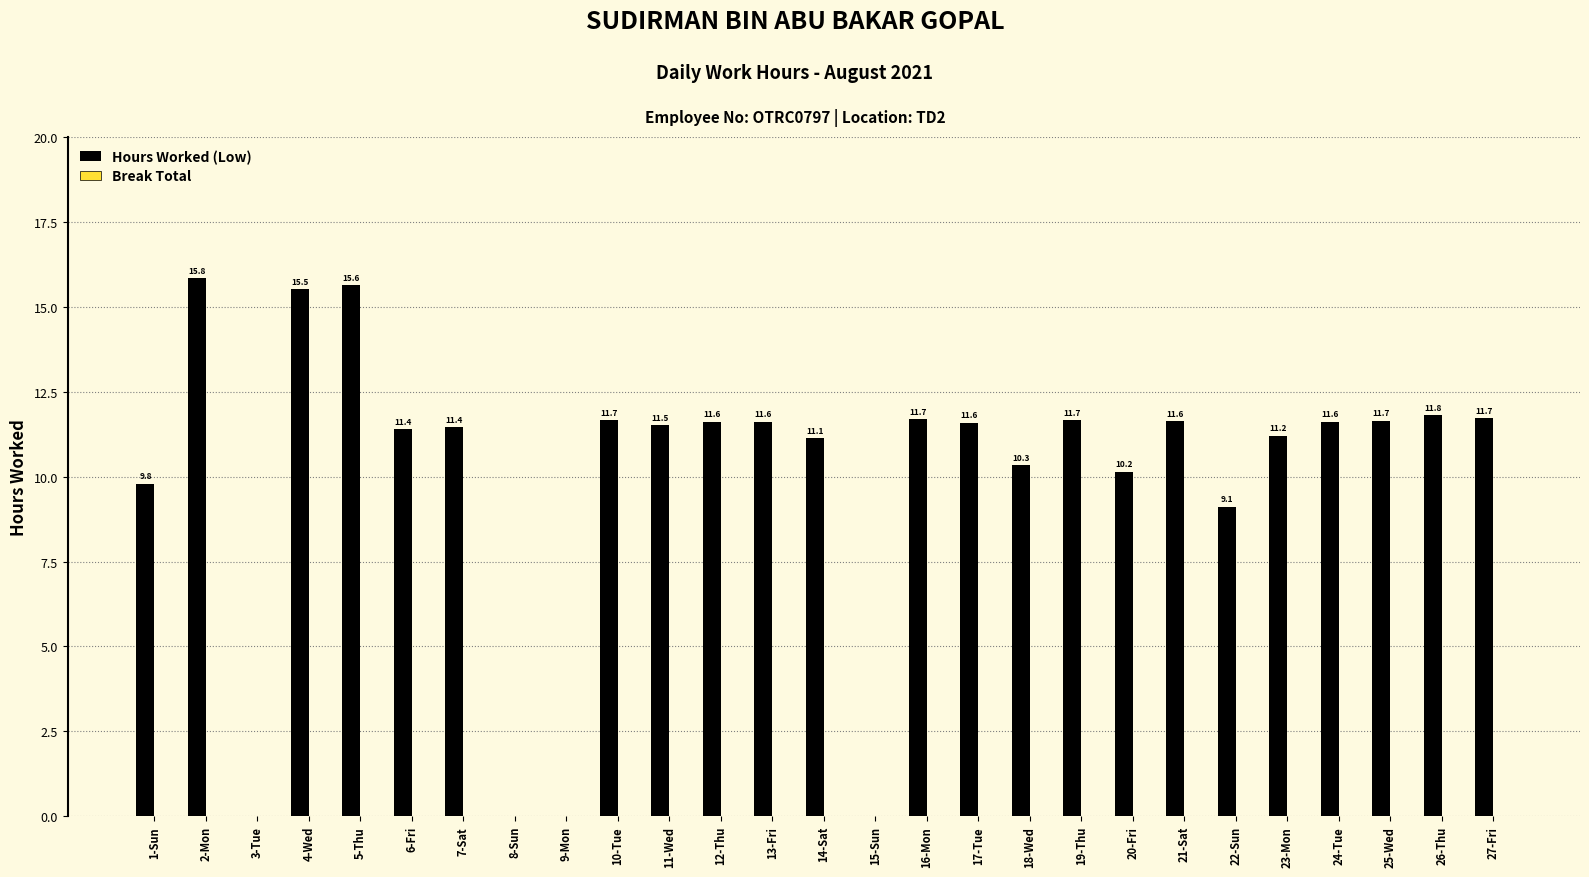

What is the sum of the values at 21-Sat and 19-Thu?

23.3